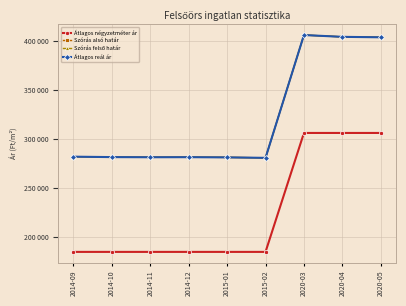

List the series in order of their peak value, highest first.

Szórás alsó határ, Szórás felső határ, Átlagos reál ár, Átlagos négyzetméter ár